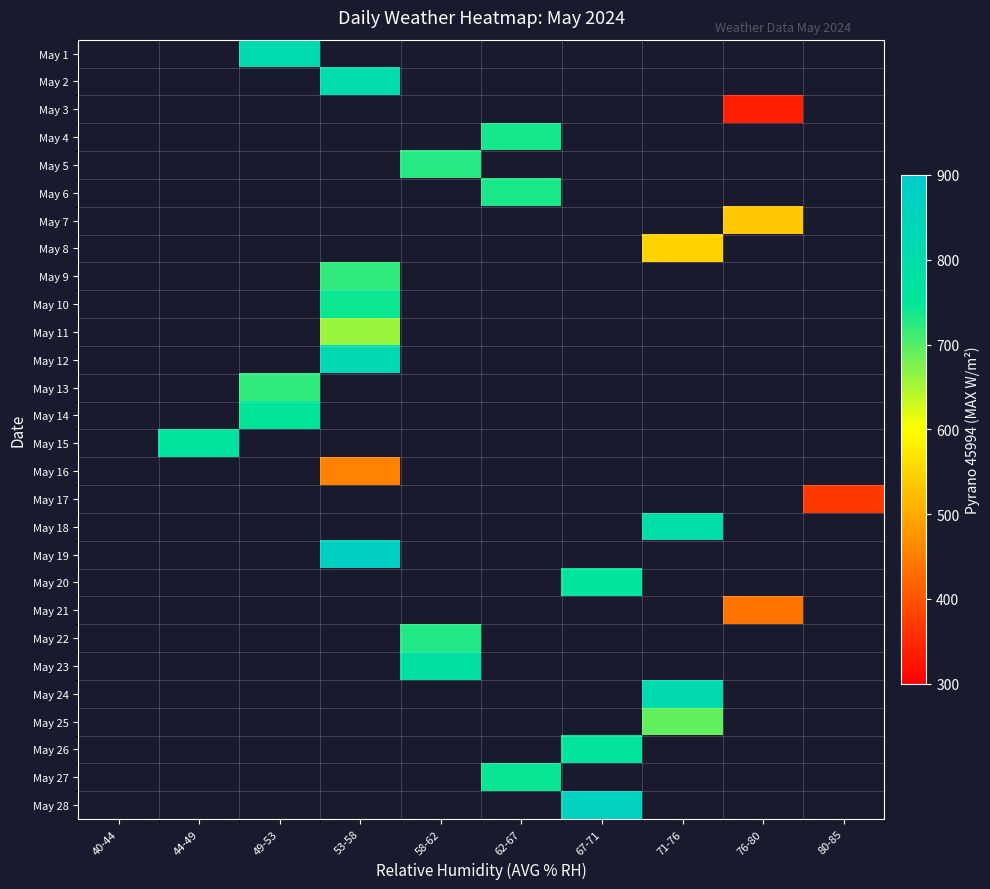

What is the spread (max minus min) of values at 49-53?

89.8